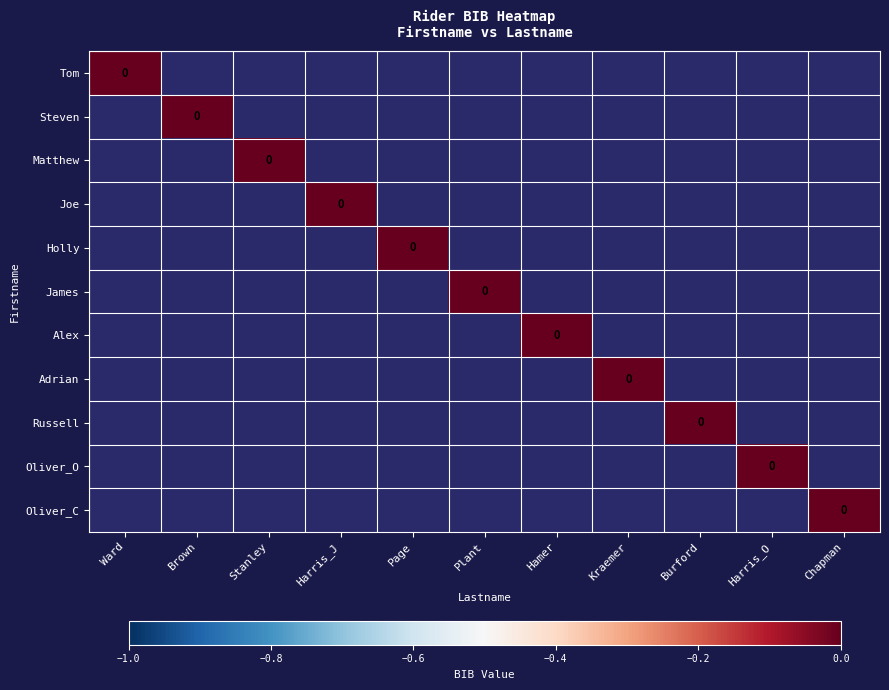

Which series changed the most between Plant and Kraemer?

James